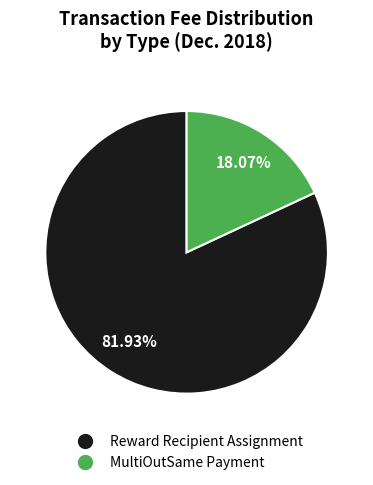

Is it true that MultiOutSame Payment is 18% of the pie?

True